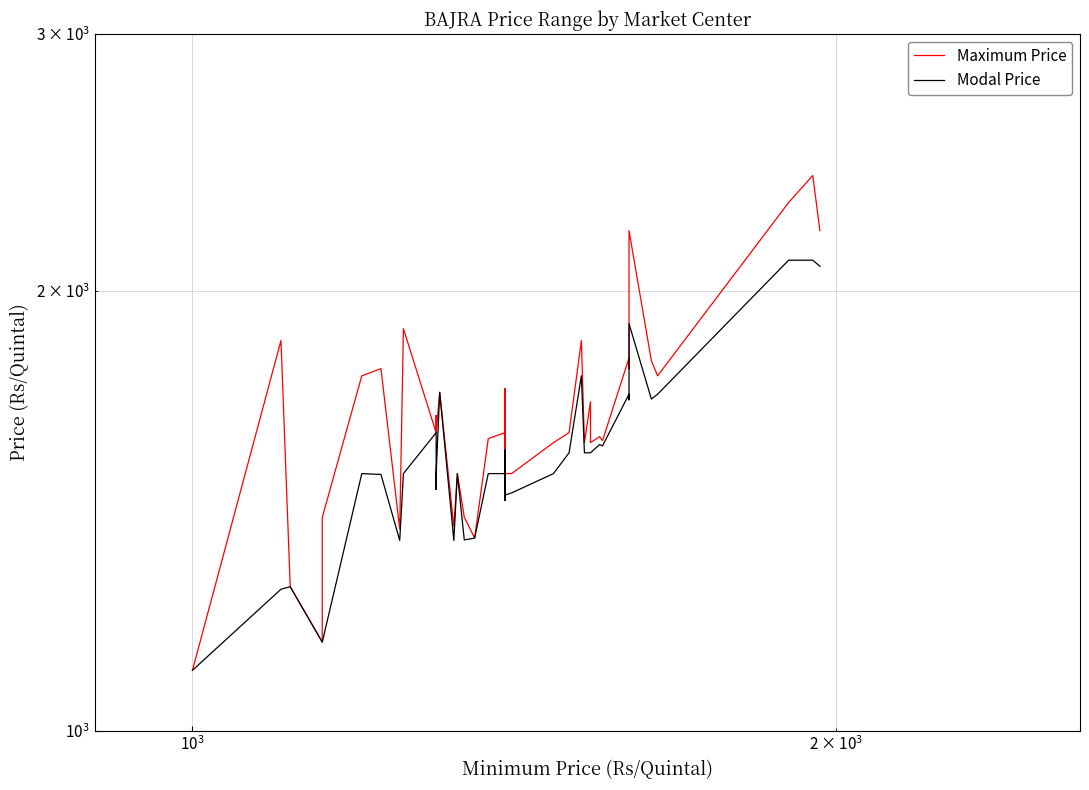

What is the maximum value for Modal Price?

2100